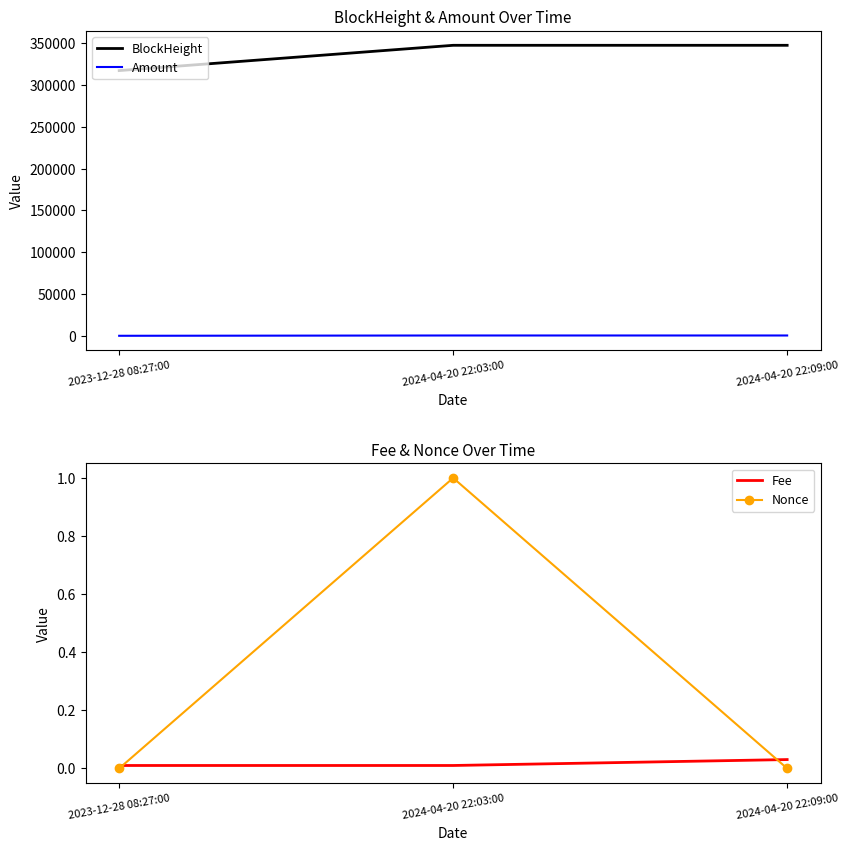

What position from the left is 2024-04-20 22:03:00?

2